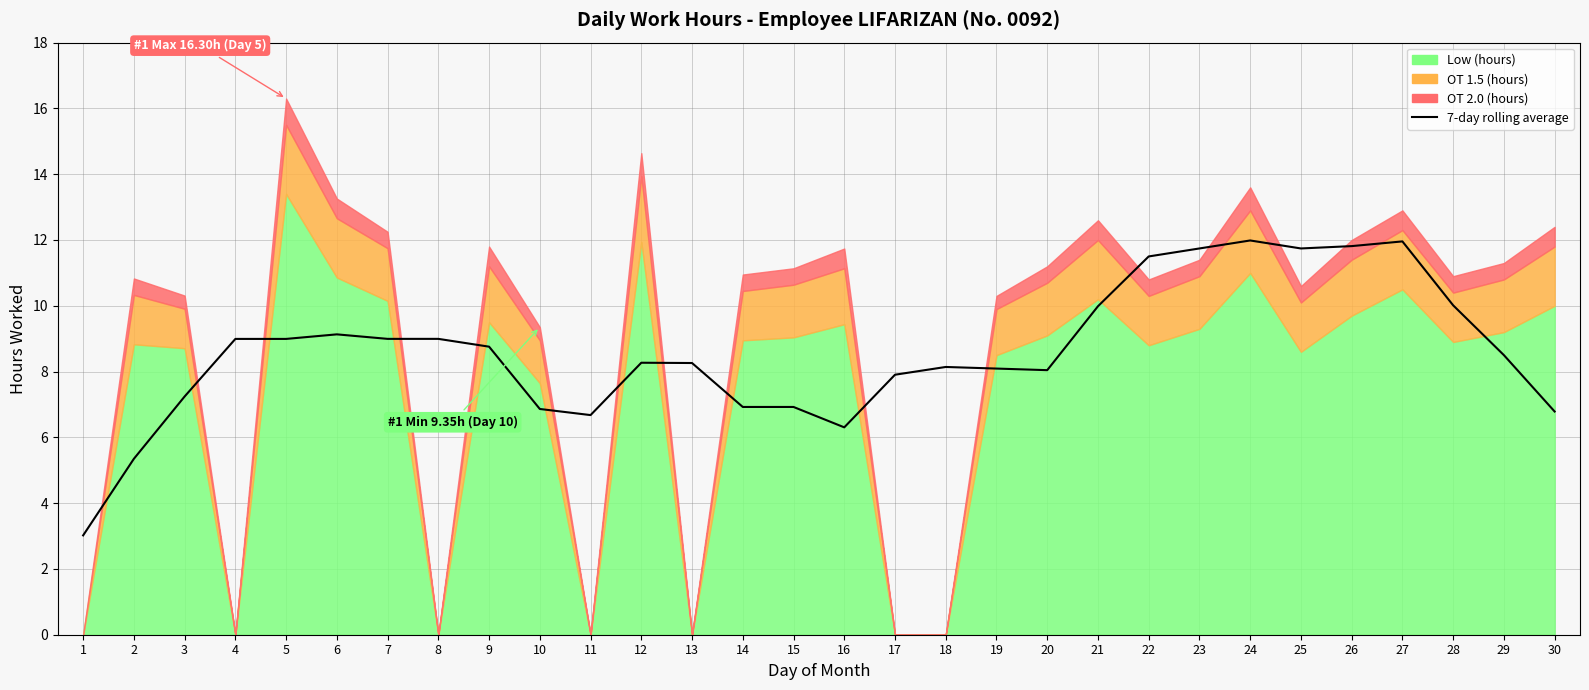

Reading left to right, list all the values displayed in this chart.

1=3.0	2=5.3	3=7.2	4=9.0	5=9.0	6=9.1	7=9.0	8=9.0	9=8.8	10=6.9	11=6.7	12=8.3	13=8.3	14=6.9	15=6.9	16=6.3	17=7.9	18=8.1	19=8.1	20=8.0	21=10.0	22=11.5	23=11.7	24=12.0	25=11.7	26=11.8	27=12.0	28=10.0	29=8.5	30=6.8